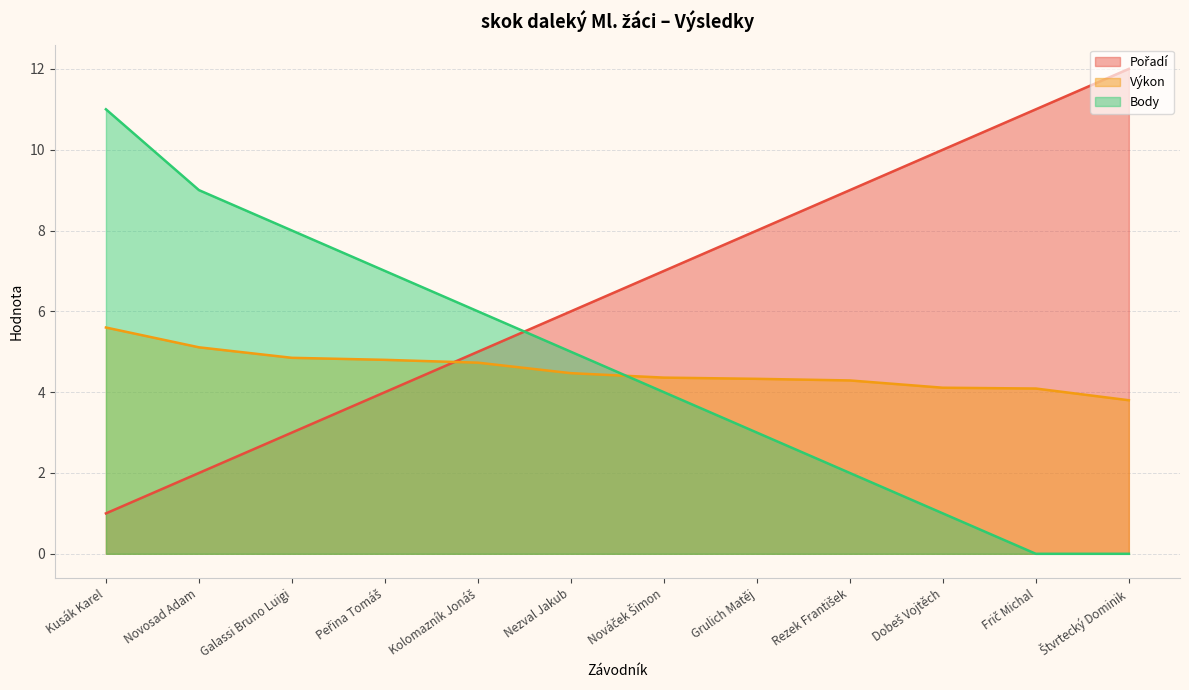

Which category has the lowest value in the Pořadí series?

Kusák Karel